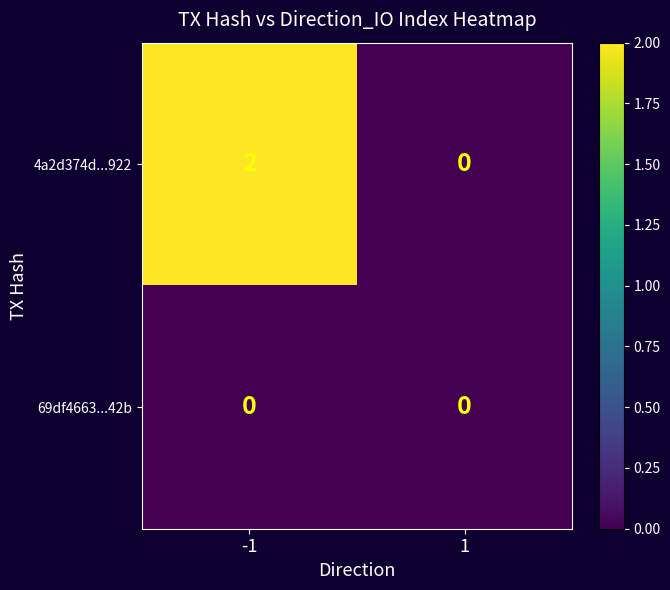

The 4a2d374d...922 series shows -1 at 1. True or false?

False